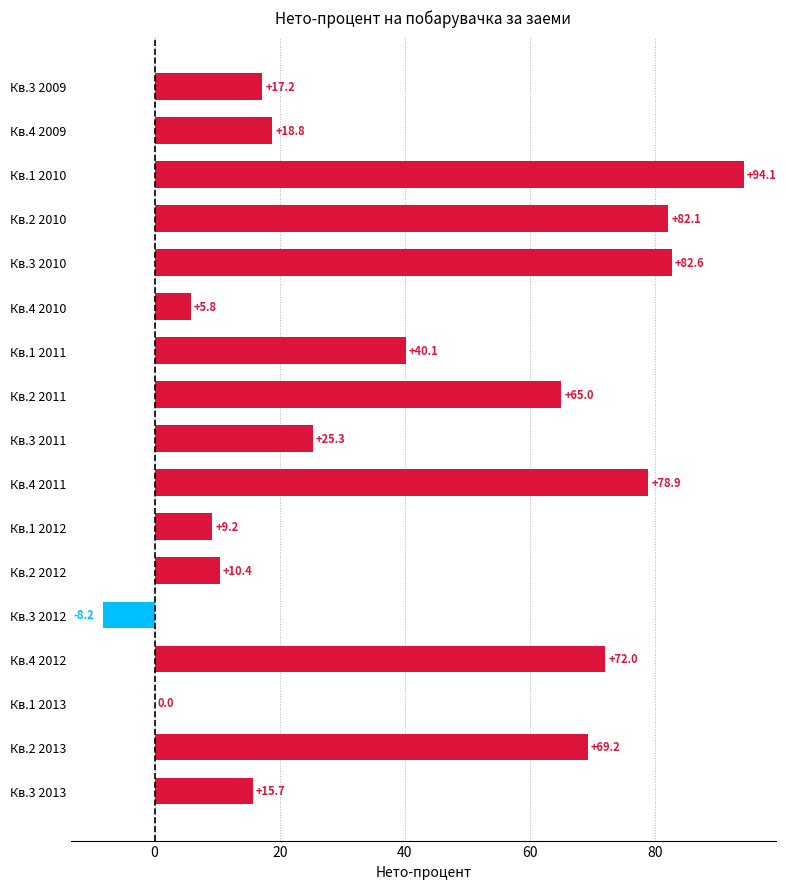

At which label is the value closest to 42?

Кв.1 2011